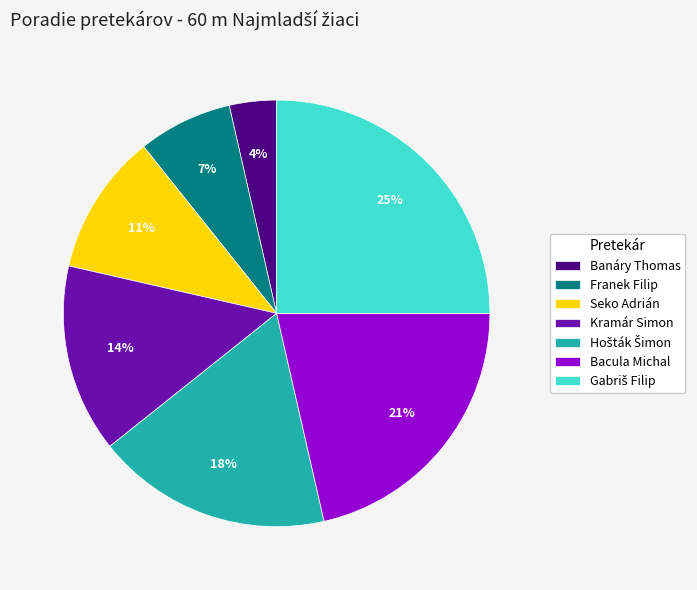

Does any single category account for the majority?

No